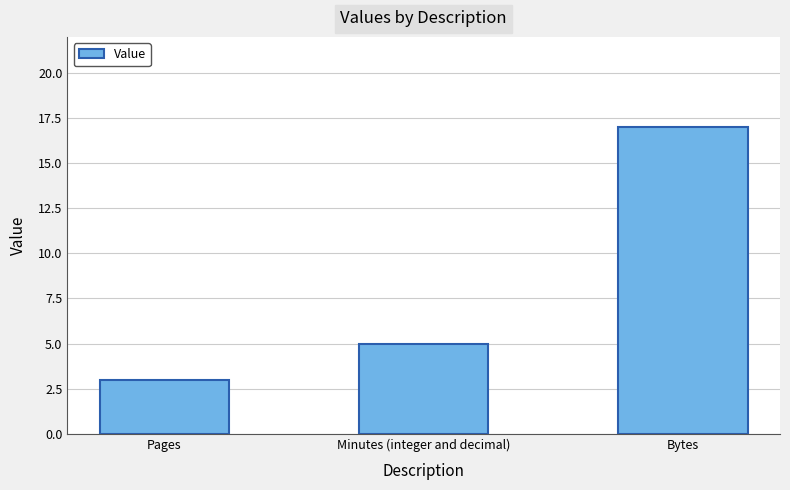

Which category has the lowest value across all series?

Pages